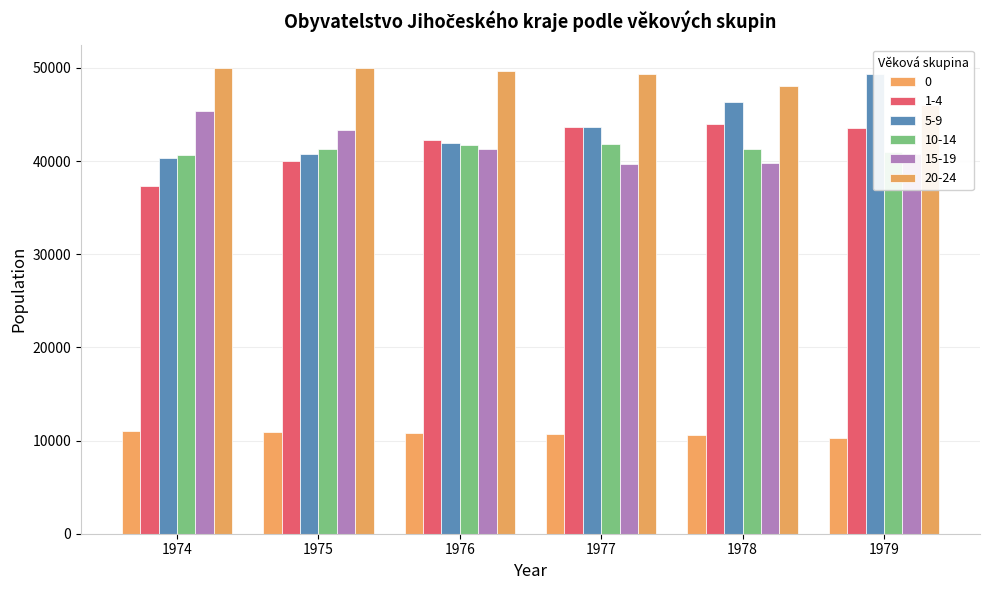

What is the maximum value shown in the chart?

49992